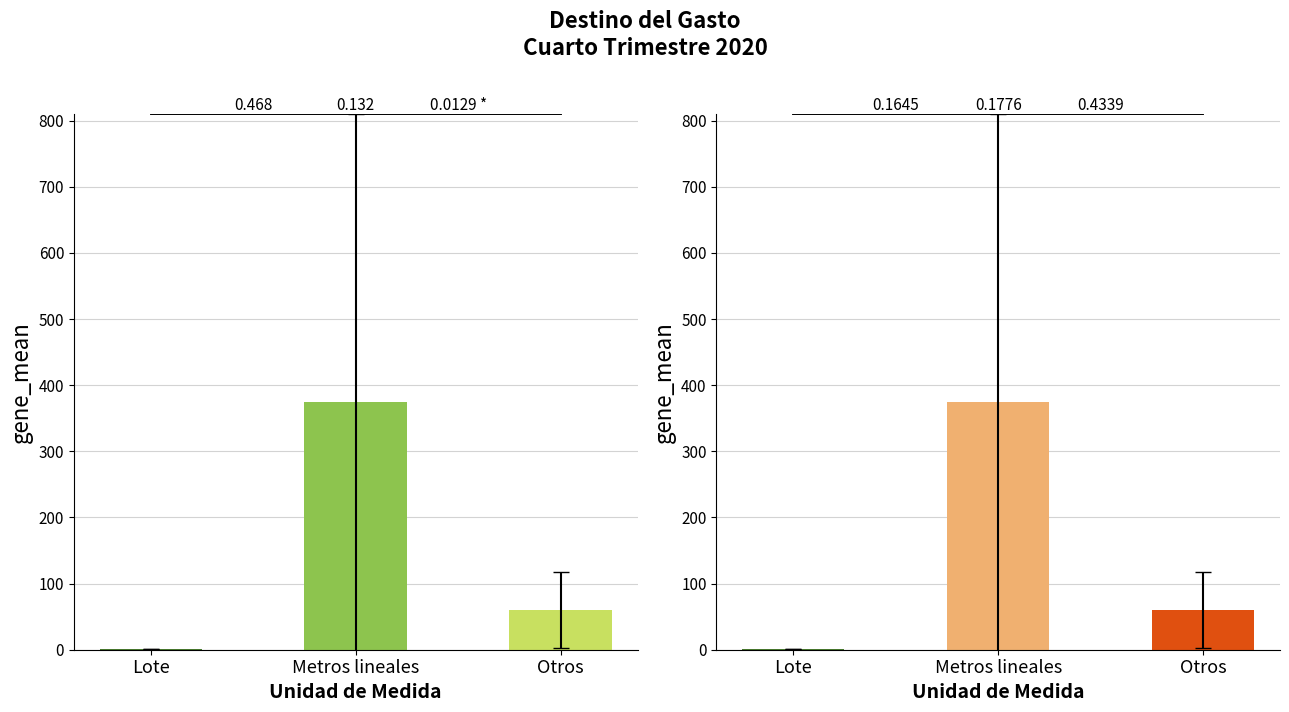

What is the sum of the AVANCE values at Otros and Lote?

60.4